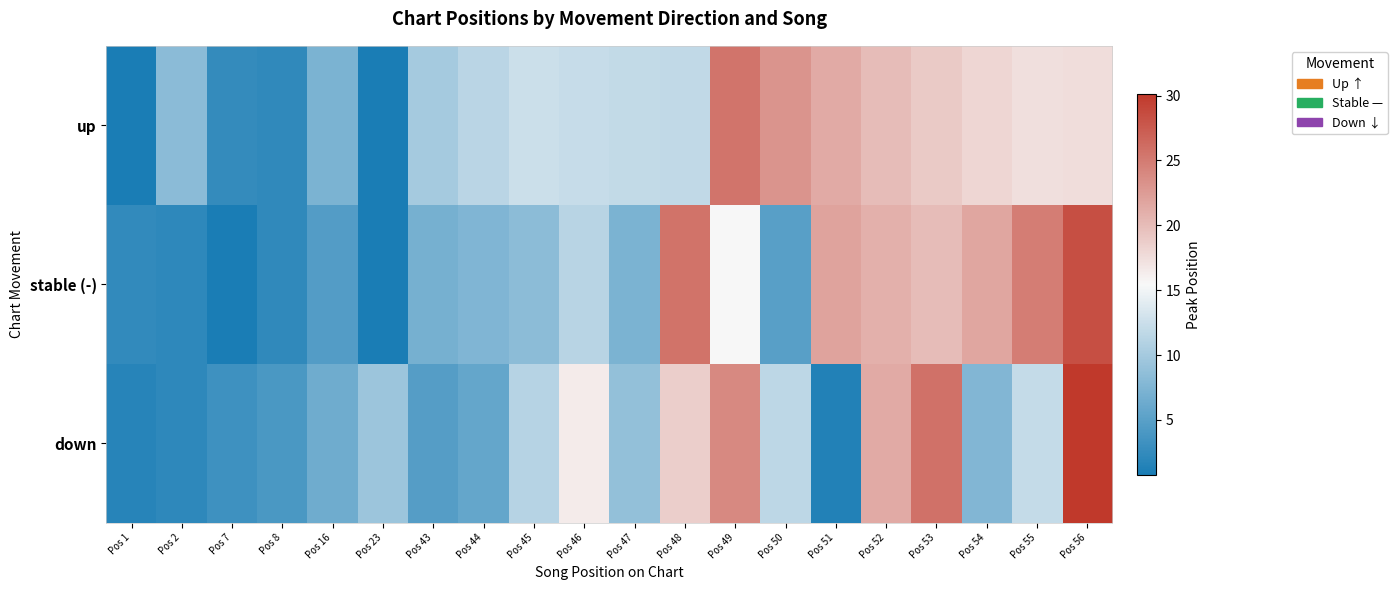

What is the total value across all series at Pos 2?

12.7